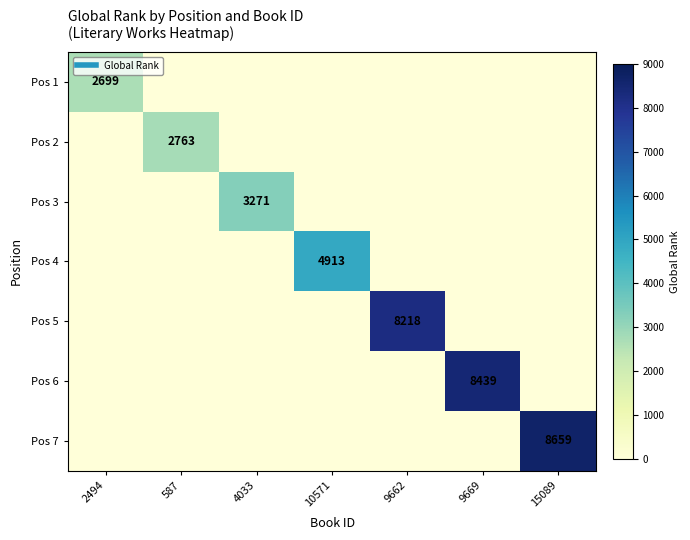

What is the total value across all series at 2494?

2699